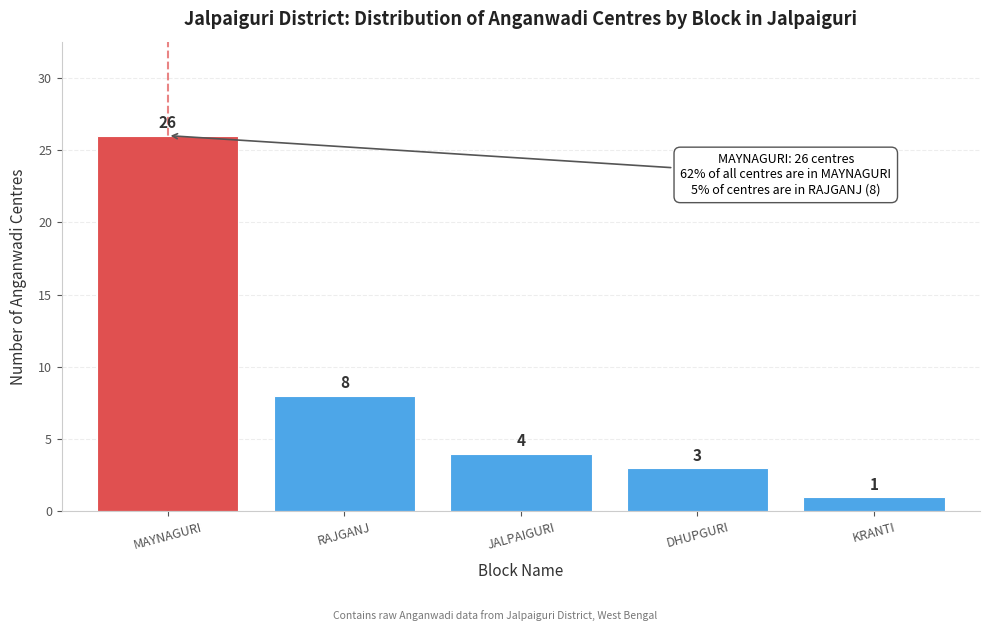

Reading left to right, transcribe all the data shown in this chart.

MAYNAGURI=26	RAJGANJ=8	JALPAIGURI=4	DHUPGURI=3	KRANTI=1